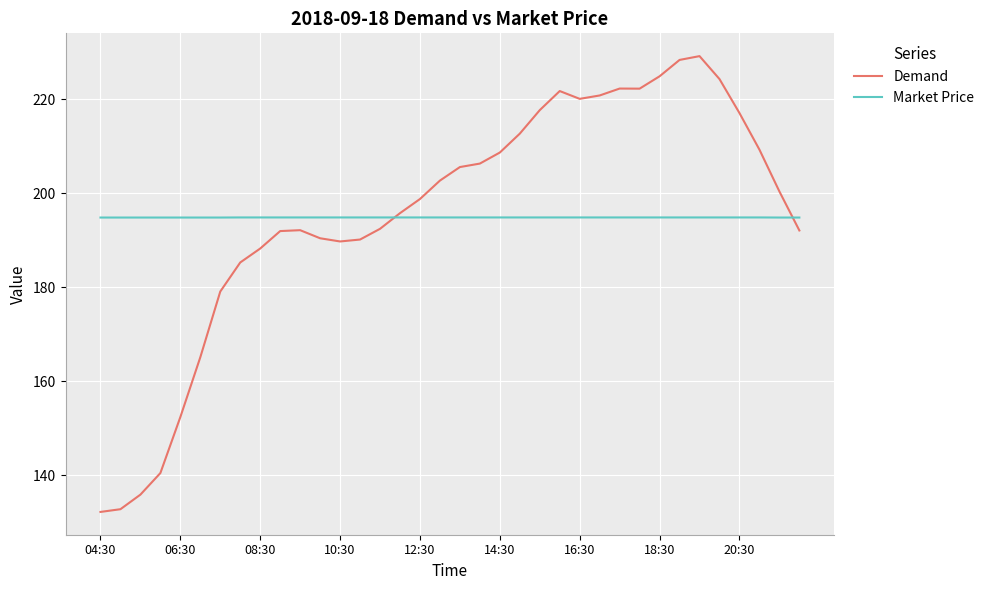

Rank the series by their maximum value, from lowest to highest.

Market Price, Demand